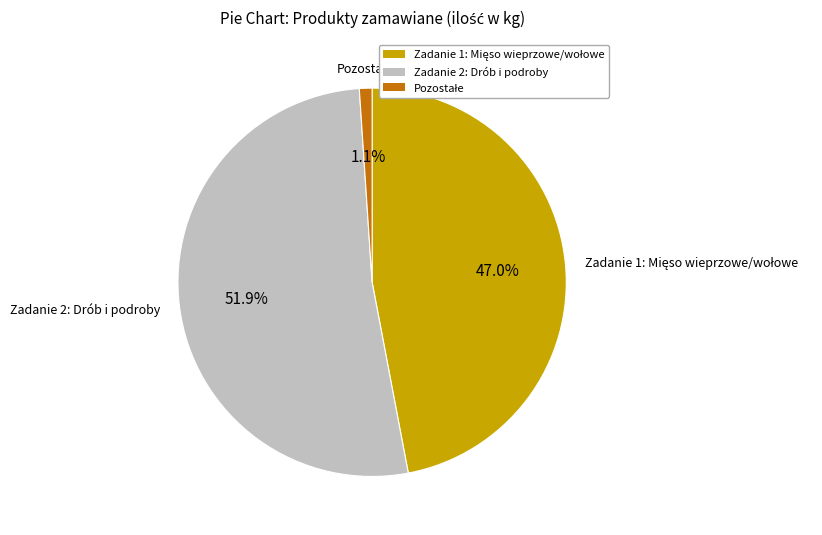

Does any single category account for the majority?

Yes